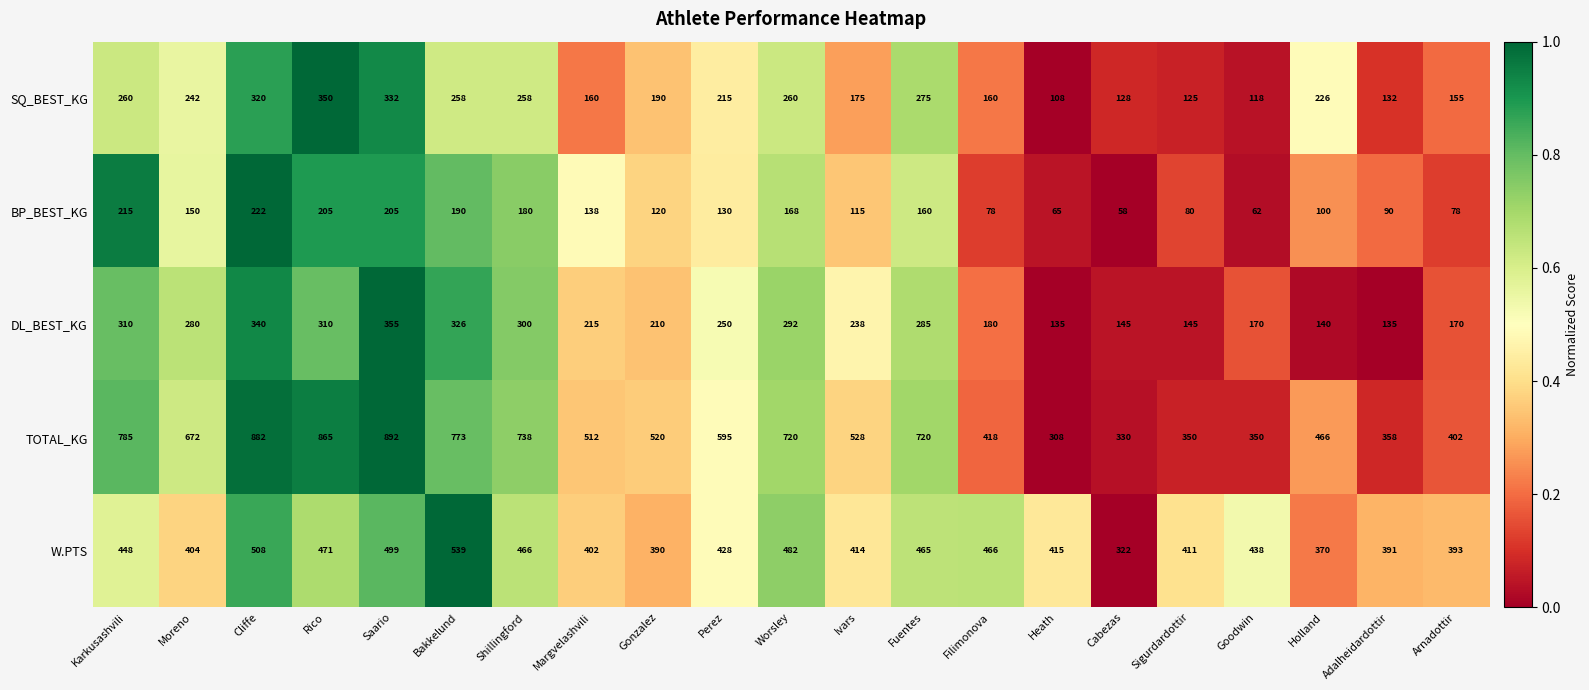

What is the greatest value displayed?

892